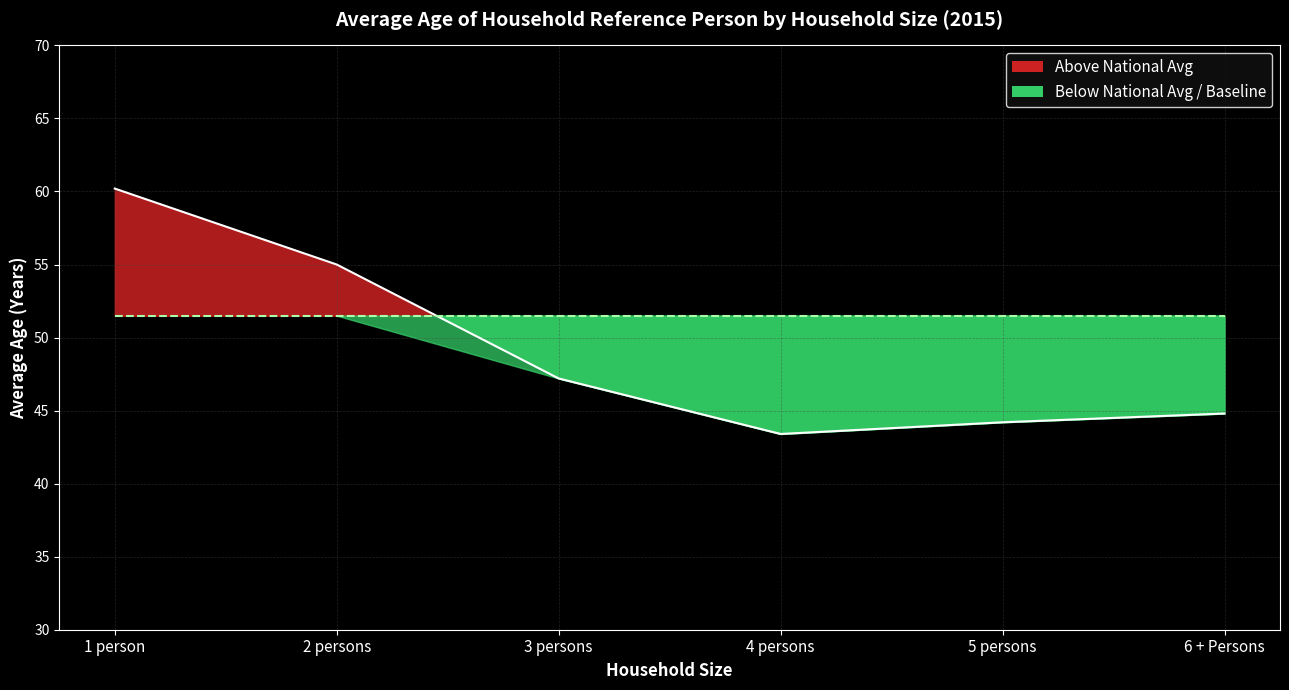

How many times do Average Age_line and All Sizes Baseline_line cross each other?

1